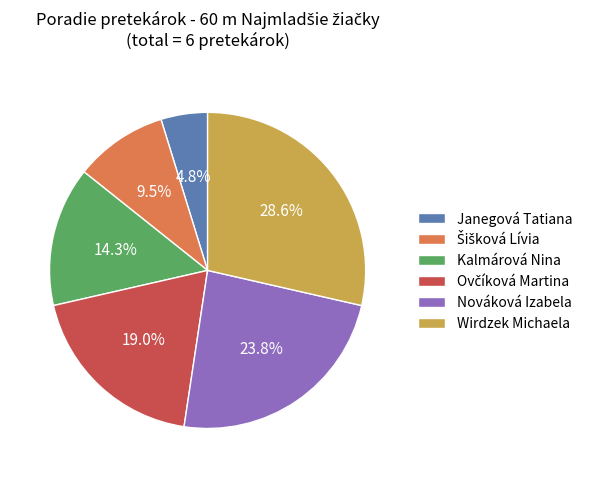

The Janegová Tatiana slice represents 5% of the pie. True or false?

True